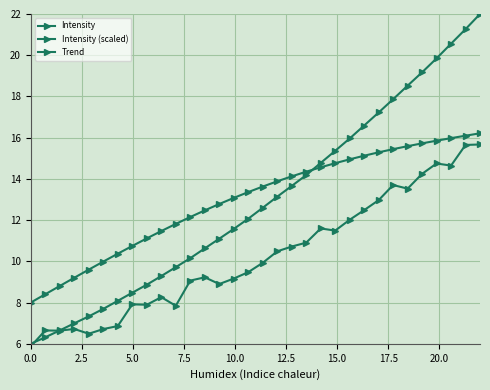

Count the number of data series in this chart.

3